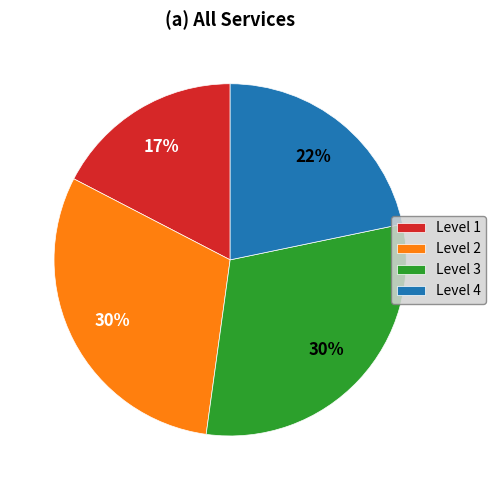

Do Level 4 and Level 1 together represent more than half of the pie?

No